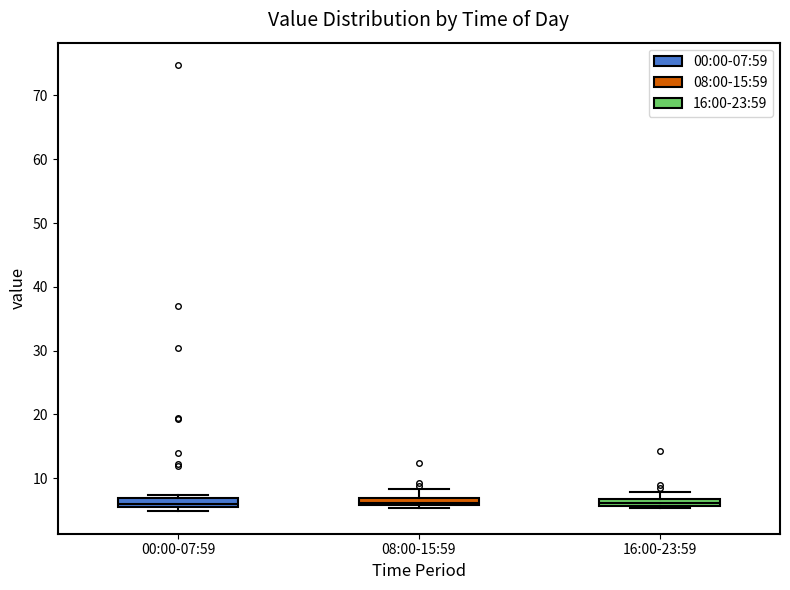

Where does the upper whisker of the box for 16:00-23:59 end on the y-axis? The values are not printed on the chart, so give them approximately, as read against the axis.

8